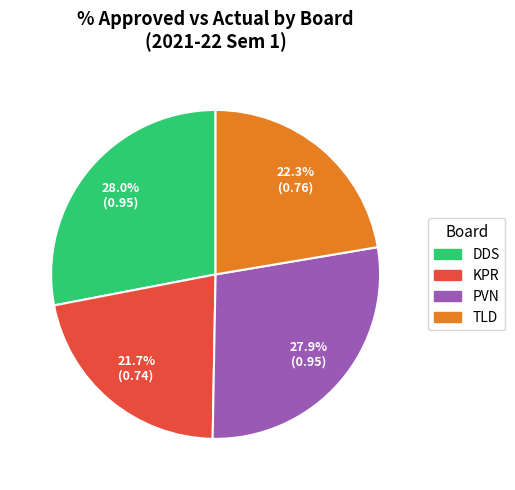

Is there a majority slice in this chart?

No